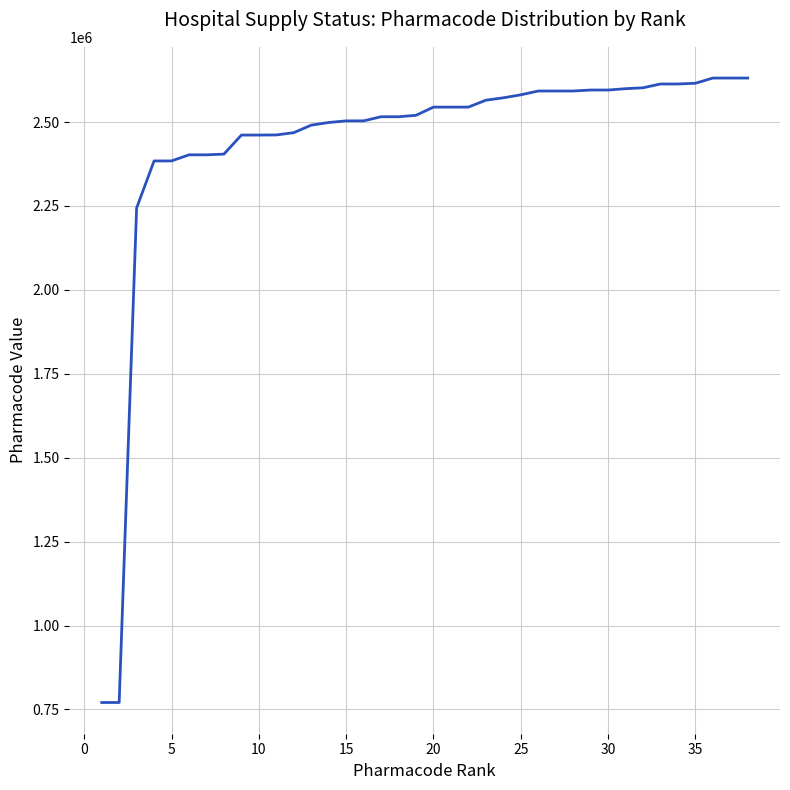

Does the chart display data point markers on the line(s)?

No